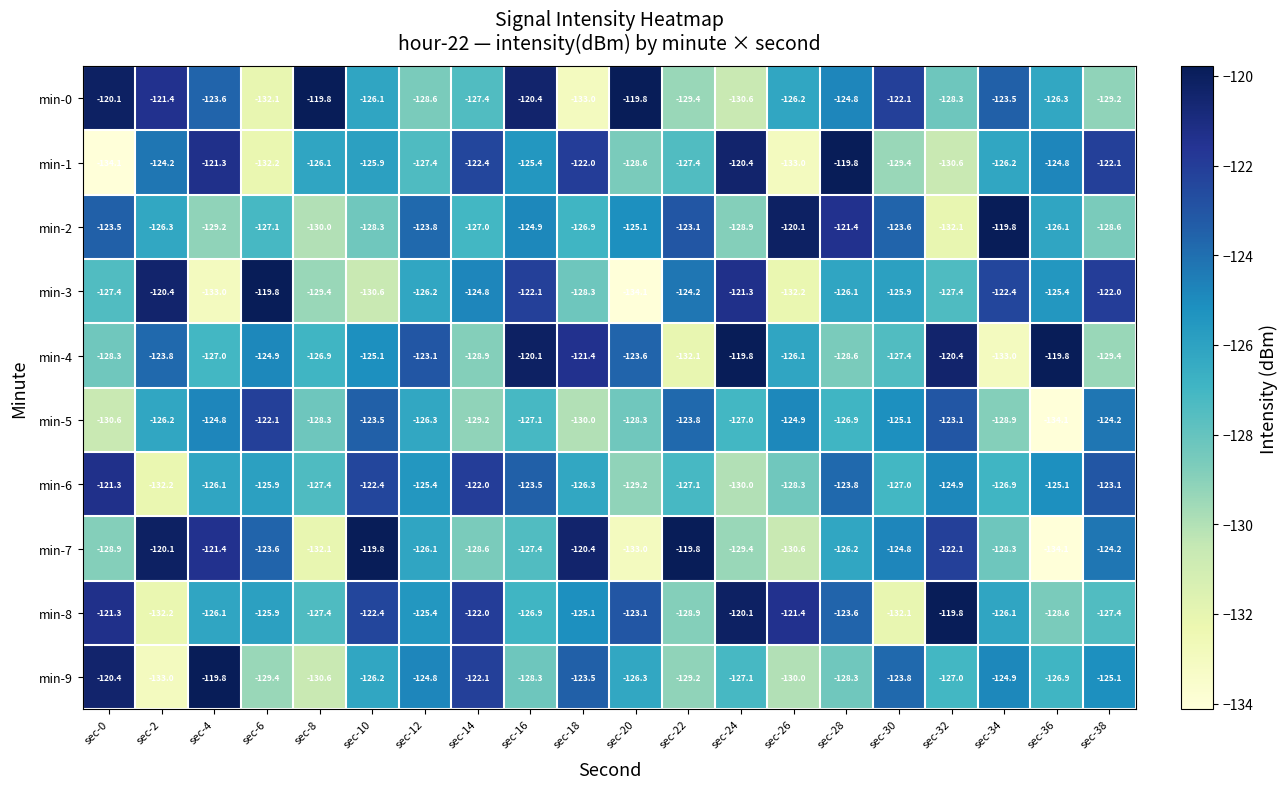

At which label is min-0 closest to -126?

sec-10